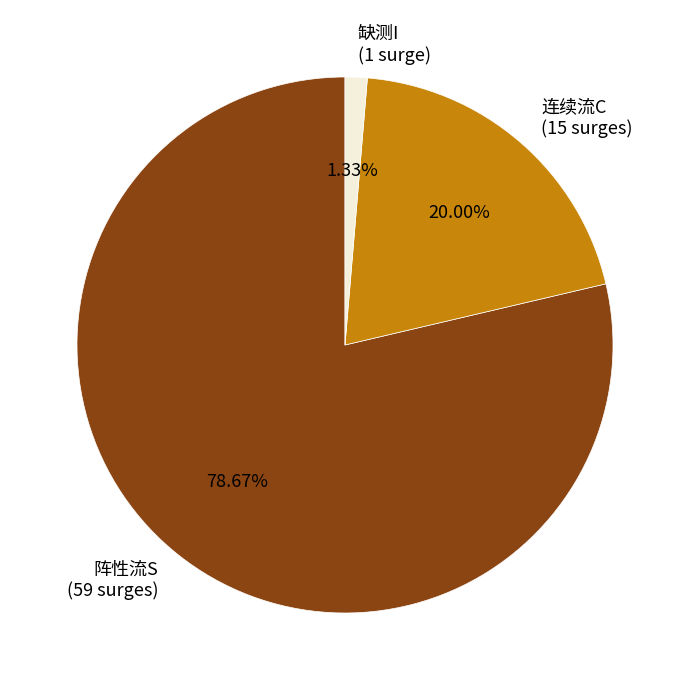

What percentage is the 连续流C slice, to the nearest percent?

20%